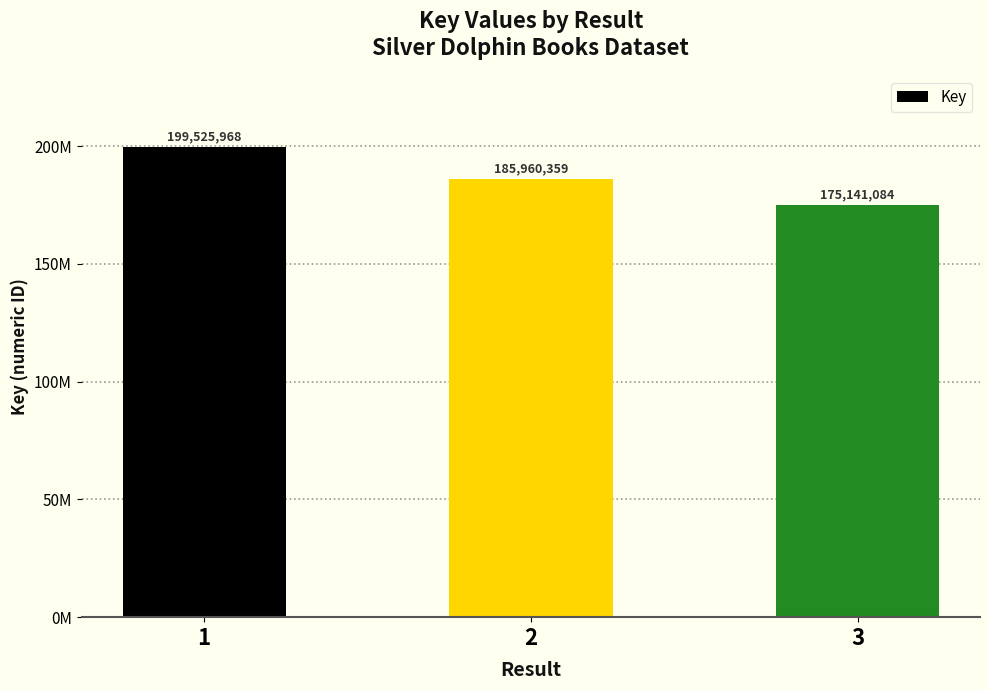

Are the bars horizontal?

No